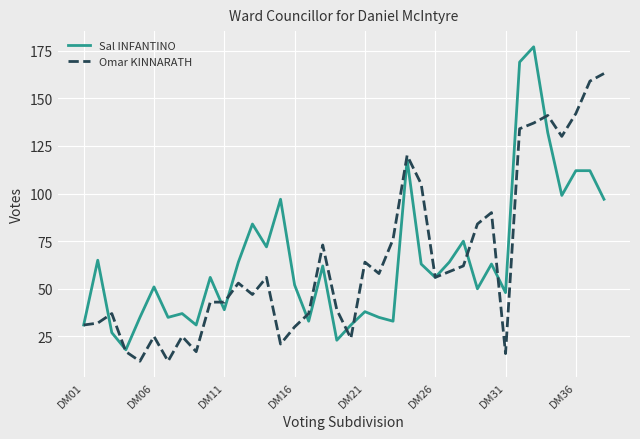

What is the maximum value for Omar KINNARATH?

163